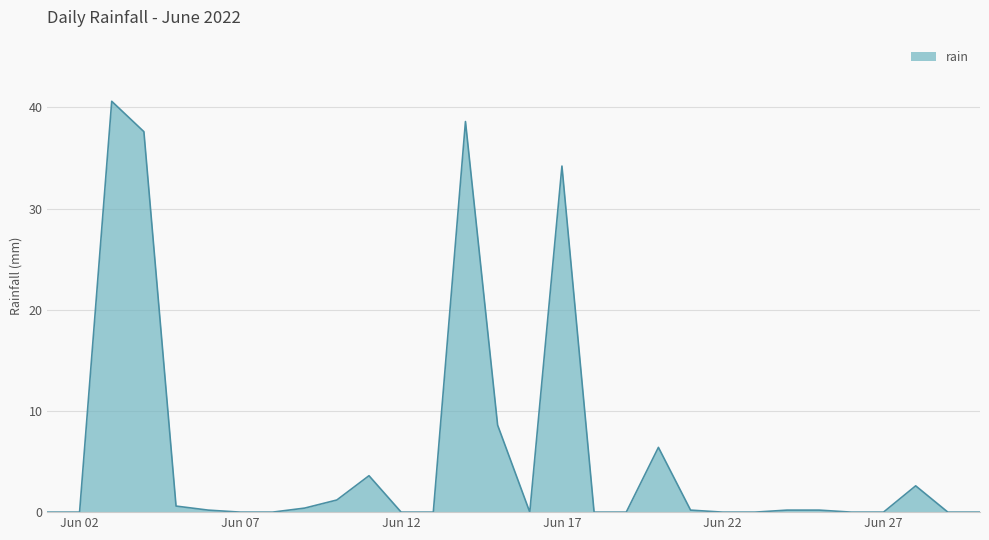

What is the average value?

5.8